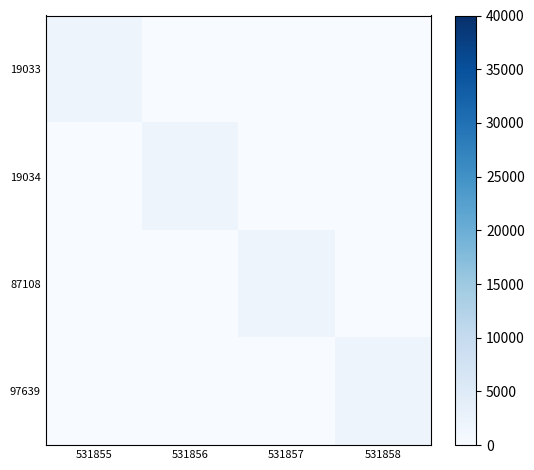

Reading left to right, transcribe all the data shown in this chart.

19033: 531855=2005	531856=0	531857=0	531858=0
19034: 531855=0	531856=2005	531857=0	531858=0
87108: 531855=0	531856=0	531857=2005	531858=0
97639: 531855=0	531856=0	531857=0	531858=2005